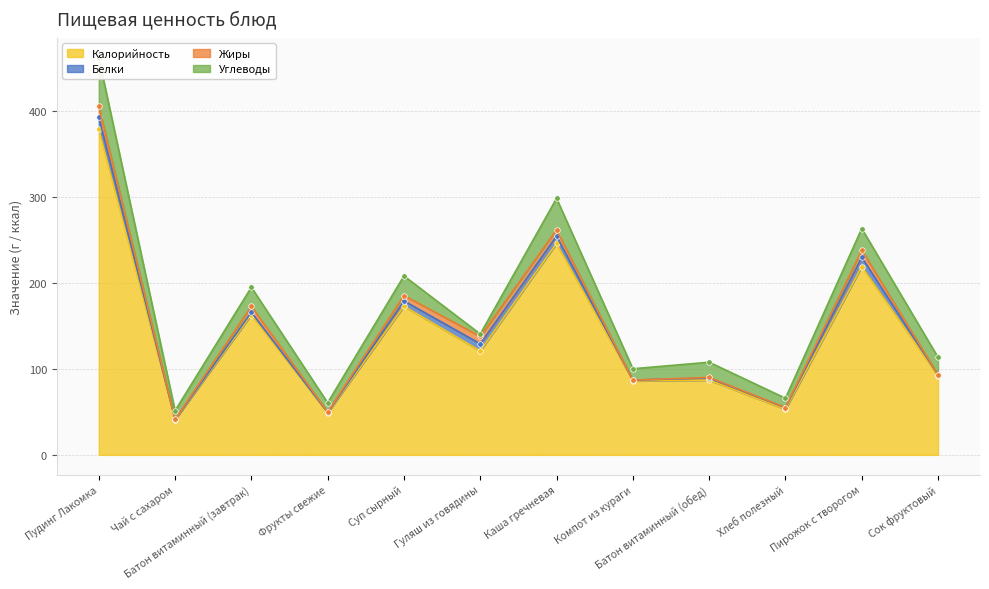

How many values in the Жиры series are below 6?

6